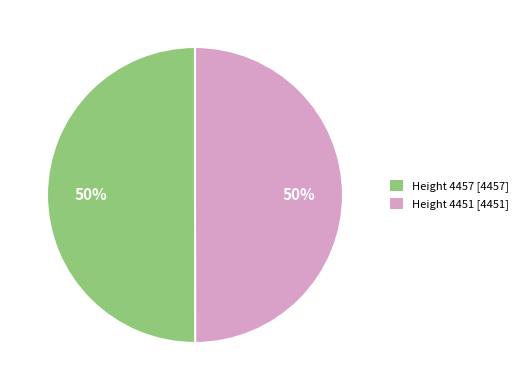

How many slices are in this pie chart?

2